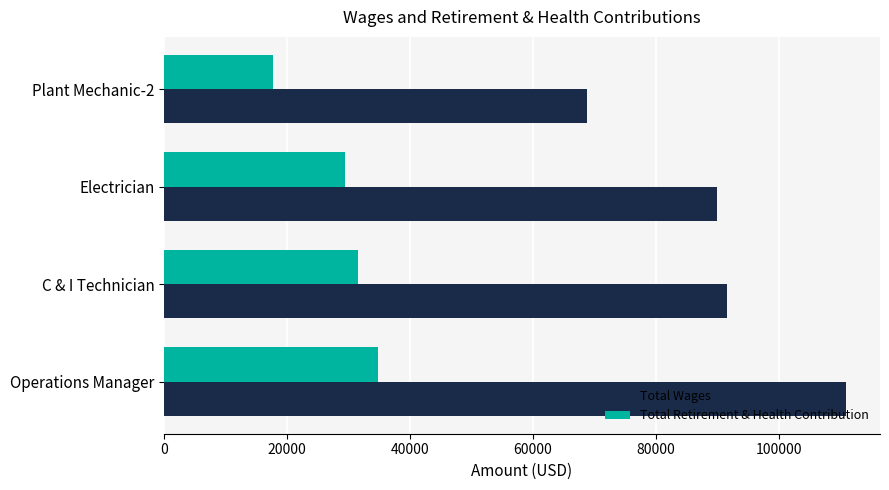

What is the lowest value of the Total Retirement & Health Contribution series?

17763